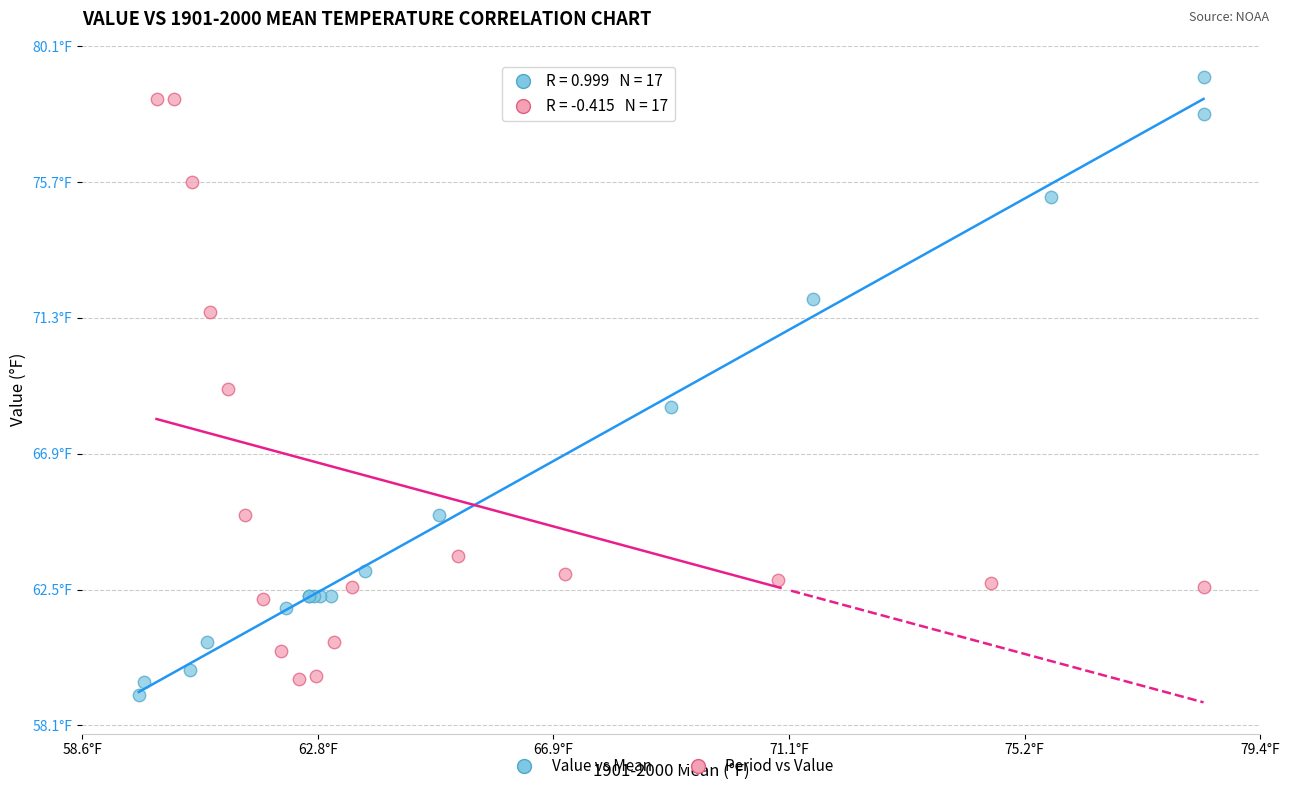

Which series has the largest Y range (max minus min)?

Value vs Mean